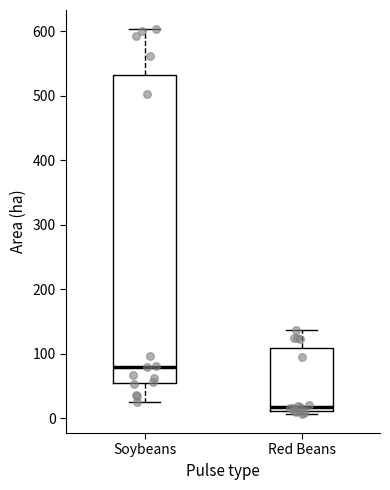

Which box's median line is the lowest?

Red Beans